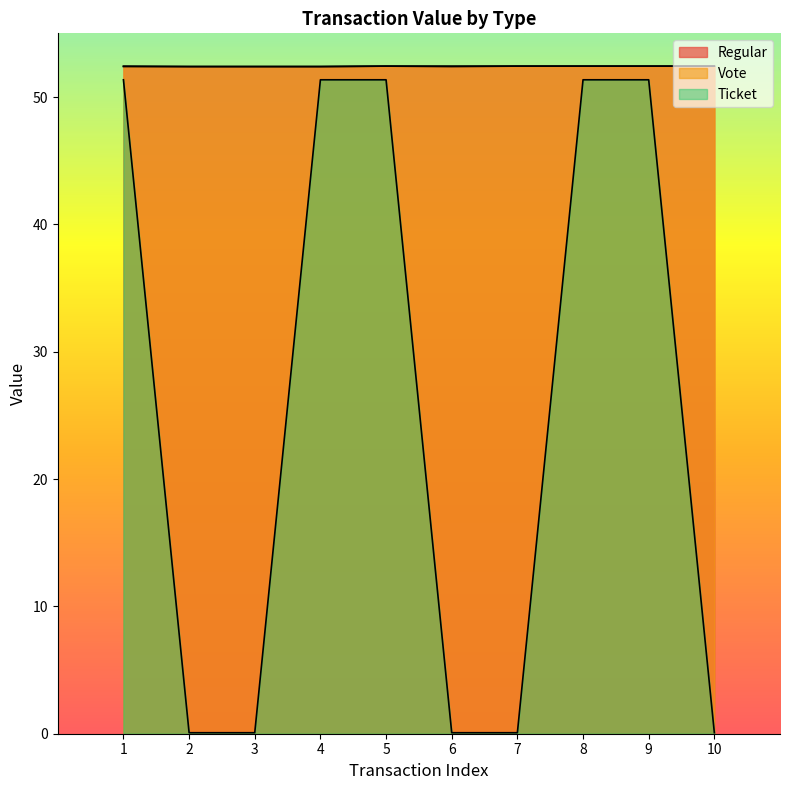

True or false: Regular has a value of 52.4 at 2.

True